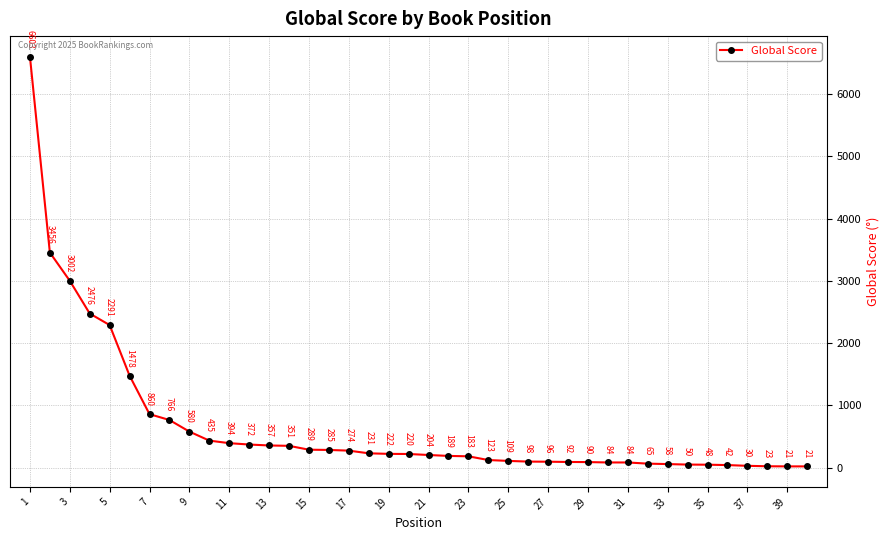

What is the difference between the second highest and second lowest values?

3435